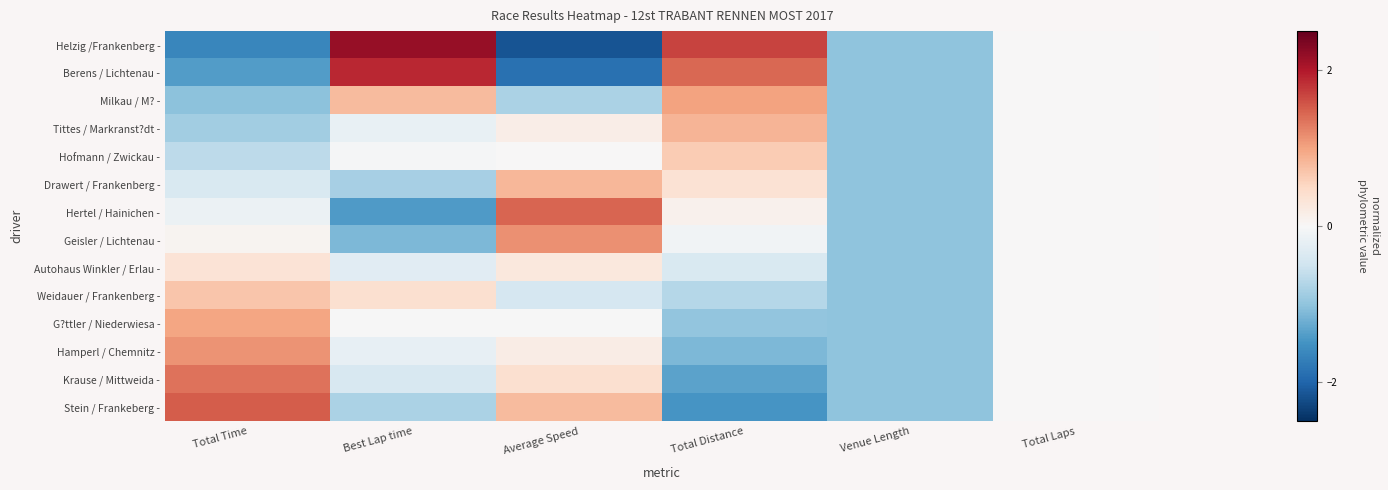

Reading left to right, list all the values displayed in this chart.

Helzig /Frankenberg -: Total Time=-1.6	Best Lap time=2.2	Average Speed=-2.2	Total Distance=1.7	Venue Length=-1.0	Total Laps=0.0
Berens / Lichtenau -: Total Time=-1.4	Best Lap time=1.9	Average Speed=-1.9	Total Distance=1.4	Venue Length=-1.0	Total Laps=0.0
Milkau / M? -: Total Time=-1.0	Best Lap time=0.8	Average Speed=-0.8	Total Distance=1.0	Venue Length=-1.0	Total Laps=0.0
Tittes / Markranst?dt -: Total Time=-0.9	Best Lap time=-0.2	Average Speed=0.2	Total Distance=0.9	Venue Length=-1.0	Total Laps=0.0
Hofmann / Zwickau -: Total Time=-0.7	Best Lap time=-0.0	Average Speed=0.0	Total Distance=0.6	Venue Length=-1.0	Total Laps=0.0
Drawert / Frankenberg -: Total Time=-0.4	Best Lap time=-0.8	Average Speed=0.8	Total Distance=0.4	Venue Length=-1.0	Total Laps=0.0
Hertel / Hainichen -: Total Time=-0.1	Best Lap time=-1.4	Average Speed=1.4	Total Distance=0.1	Venue Length=-1.0	Total Laps=0.0
Geisler / Lichtenau -: Total Time=0.1	Best Lap time=-1.1	Average Speed=1.1	Total Distance=-0.1	Venue Length=-1.0	Total Laps=0.0
Autohaus Winkler / Erlau -: Total Time=0.3	Best Lap time=-0.3	Average Speed=0.3	Total Distance=-0.4	Venue Length=-1.0	Total Laps=0.0
Weidauer / Frankenberg -: Total Time=0.7	Best Lap time=0.4	Average Speed=-0.4	Total Distance=-0.7	Venue Length=-1.0	Total Laps=0.0
G?ttler / Niederwiesa -: Total Time=1.0	Best Lap time=-0.0	Average Speed=-0.0	Total Distance=-1.0	Venue Length=-1.0	Total Laps=0.0
Hamperl / Chemnitz -: Total Time=1.1	Best Lap time=-0.2	Average Speed=0.2	Total Distance=-1.1	Venue Length=-1.0	Total Laps=0.0
Krause / Mittweida -: Total Time=1.4	Best Lap time=-0.4	Average Speed=0.4	Total Distance=-1.3	Venue Length=-1.0	Total Laps=0.0
Stein / Frankeberg -: Total Time=1.5	Best Lap time=-0.8	Average Speed=0.8	Total Distance=-1.5	Venue Length=-1.0	Total Laps=0.0